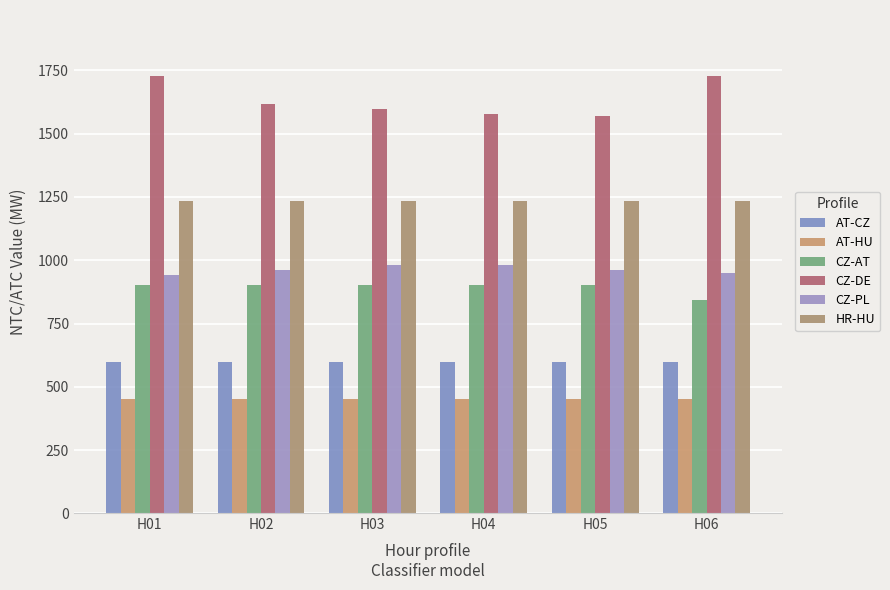

What is the difference between the maximum and minimum values in the CZ-AT series?

60